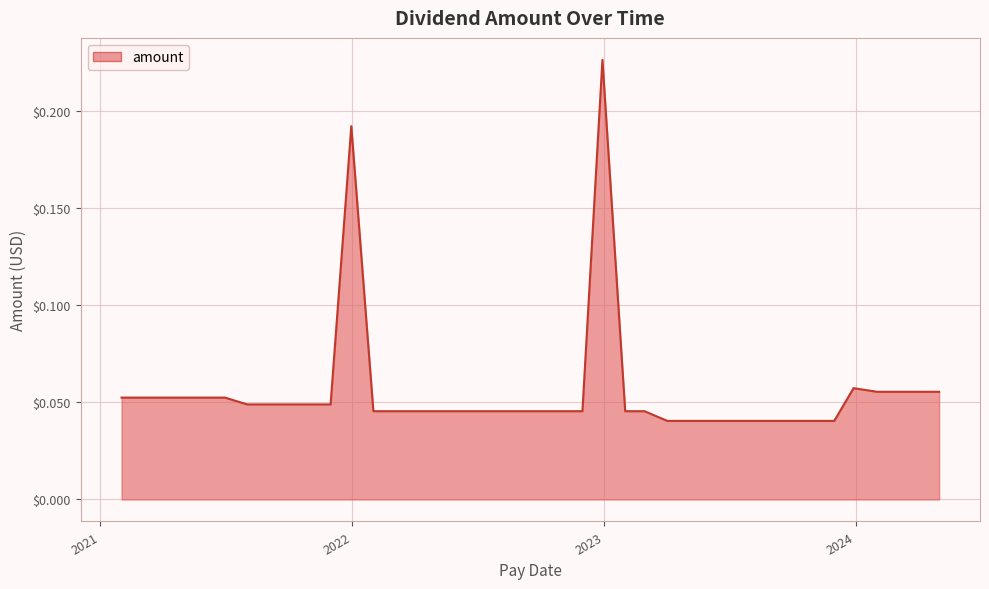

How many lines are shown in the chart?

1